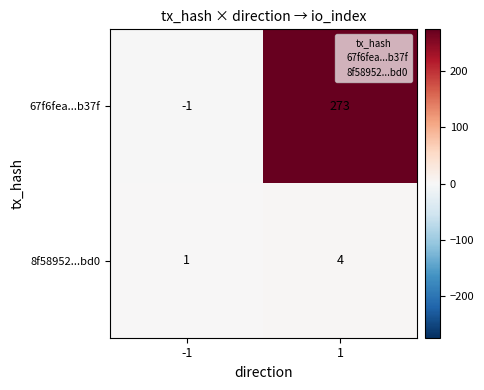

Which category has the lowest value across all series?

-1